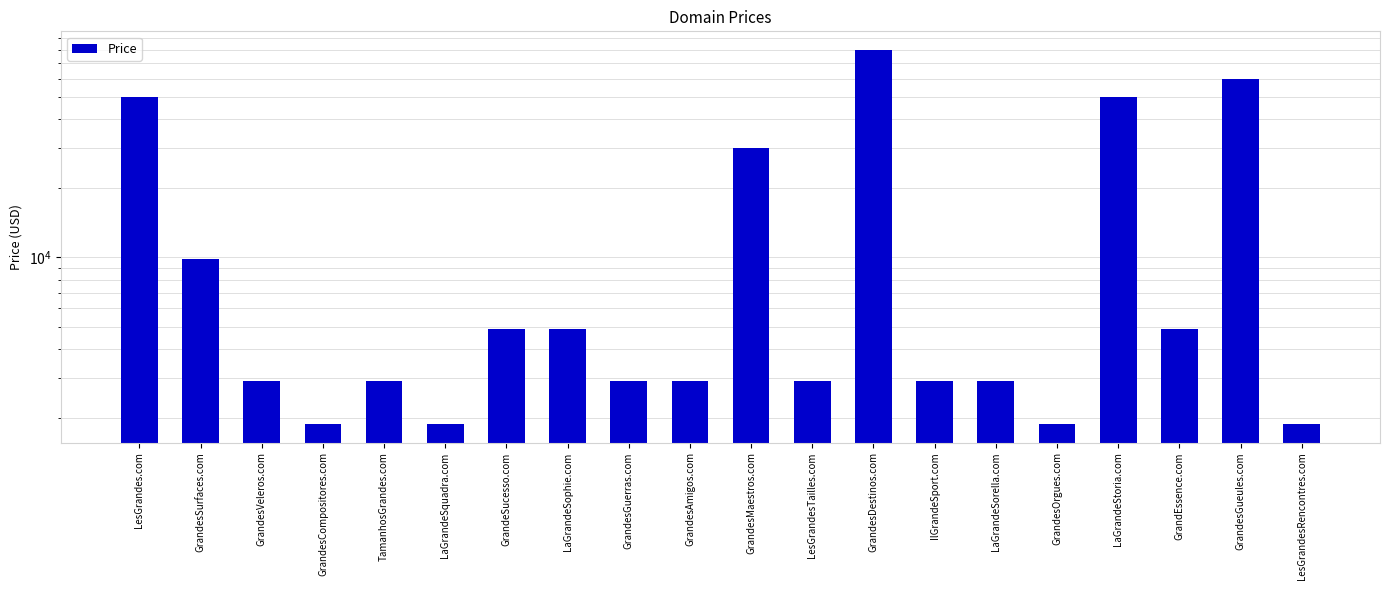

Where is the data nearest to the value 40888?

LesGrandes.com